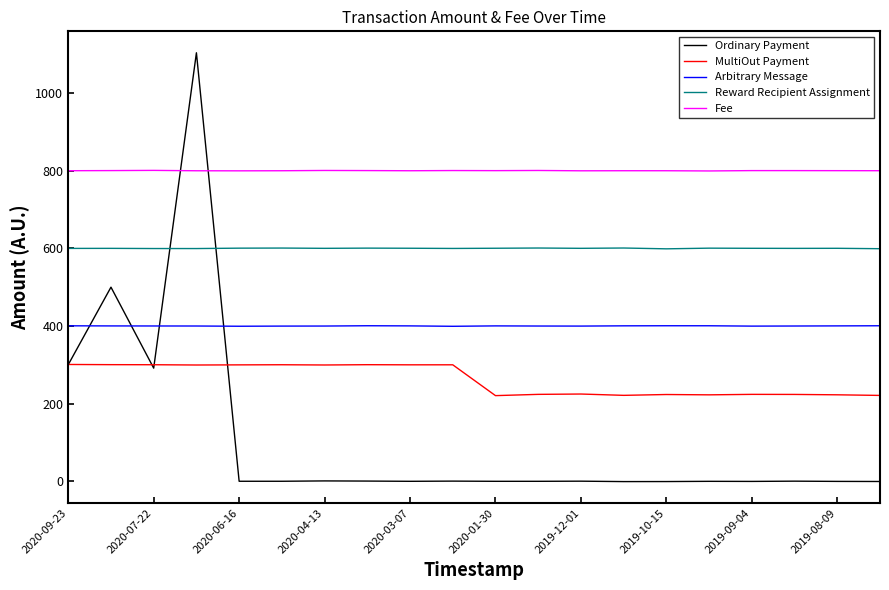

What is the highest value of the Fee series?

800.8